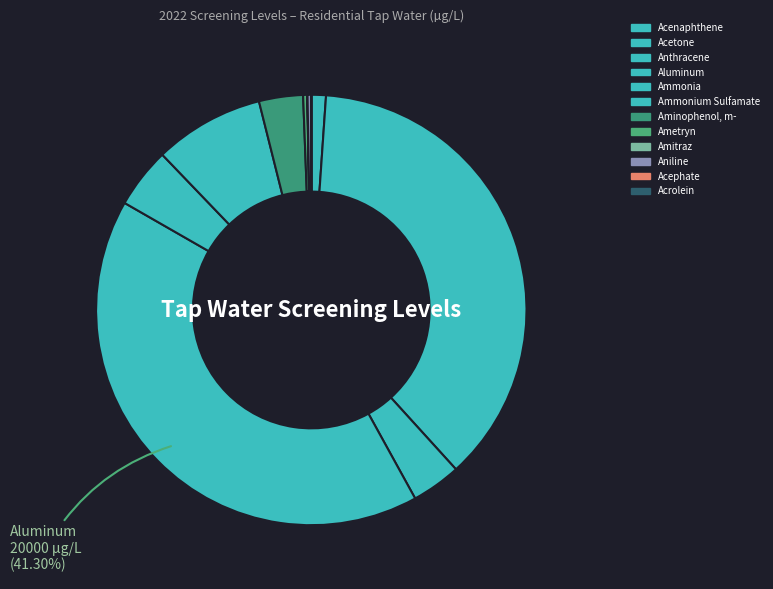

How many segments does this pie chart have?

12